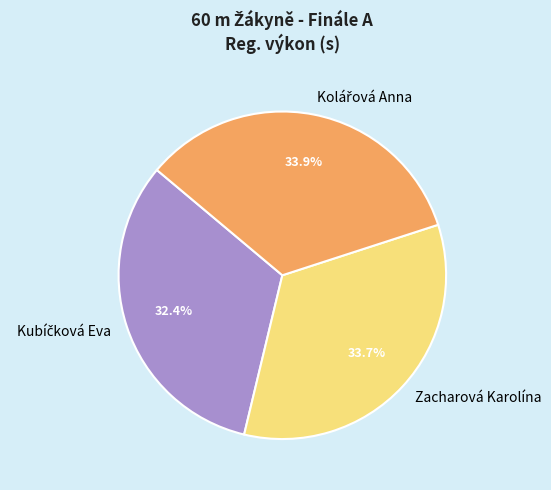

Is there a majority slice in this chart?

No